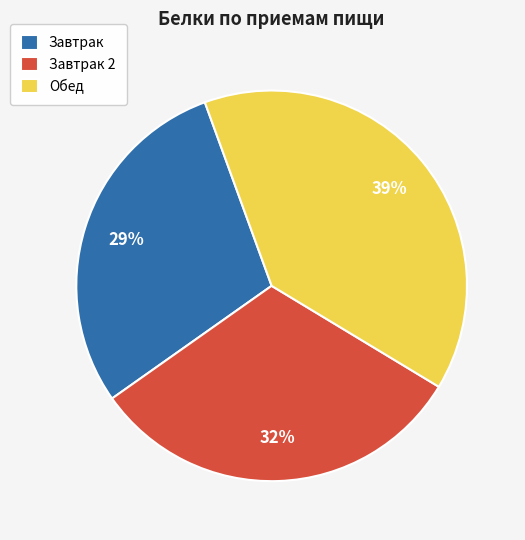

Approximately how many times larger is the value at Завтрак 2 compared to Завтрак?

1.1